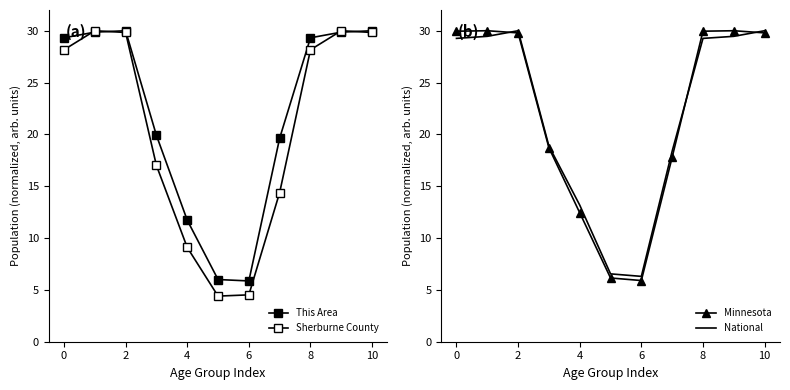

What is the sum of the Minnesota values at 2 and 9?

59.8